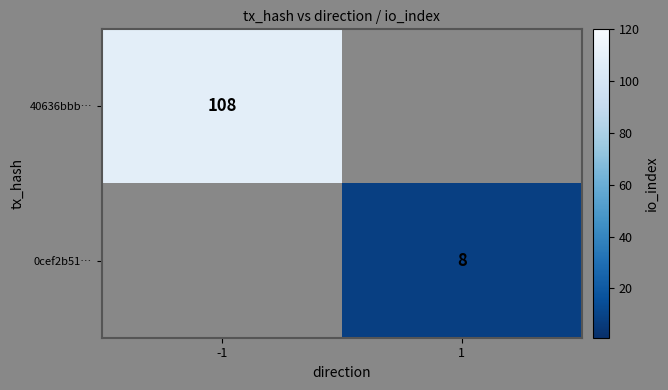

Is it true that 40636bbb… equals 58 at -1?

False